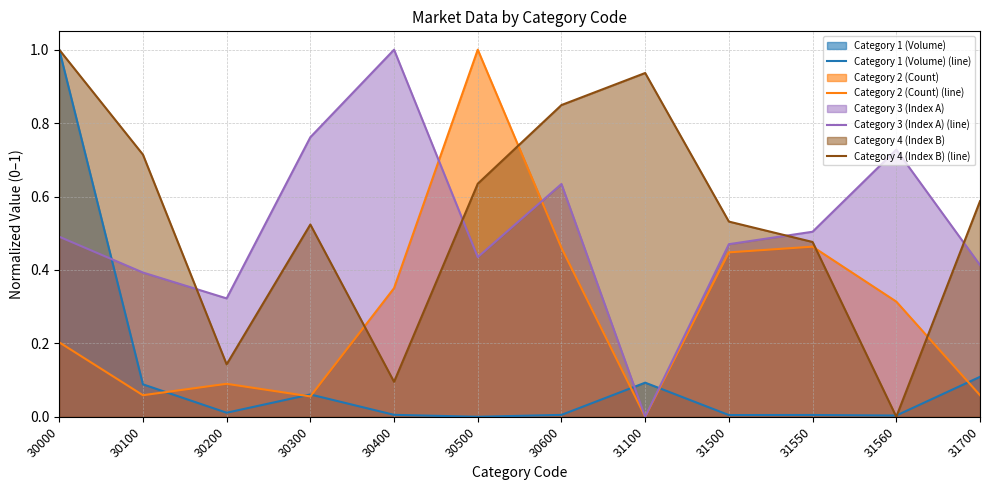

Between which two adjacent categories do Category 2 (Count) (line) and Category 3 (Index A) (line) first intersect?

30400 and 30500